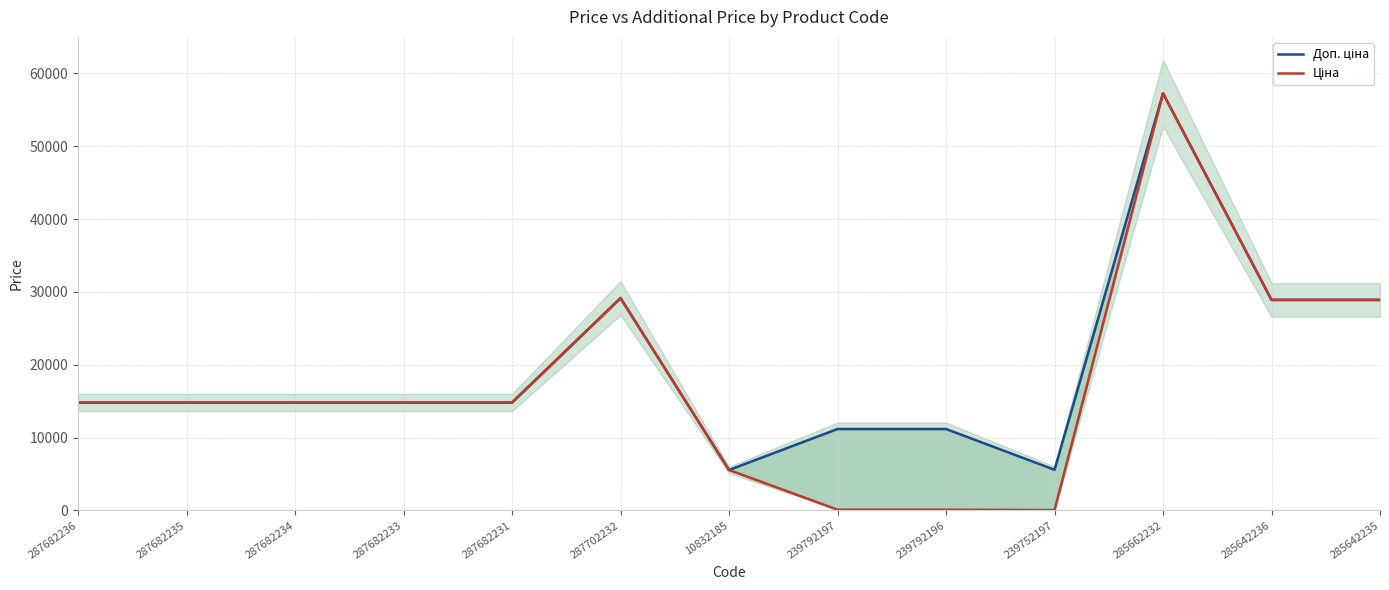

True or false: Ціна has a value of 28901.7 at 285642236.

True